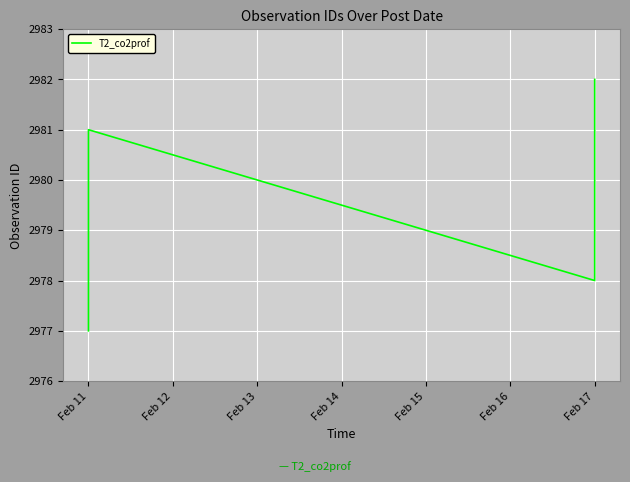

True or false: the data shows 1254 at Feb 17.

False